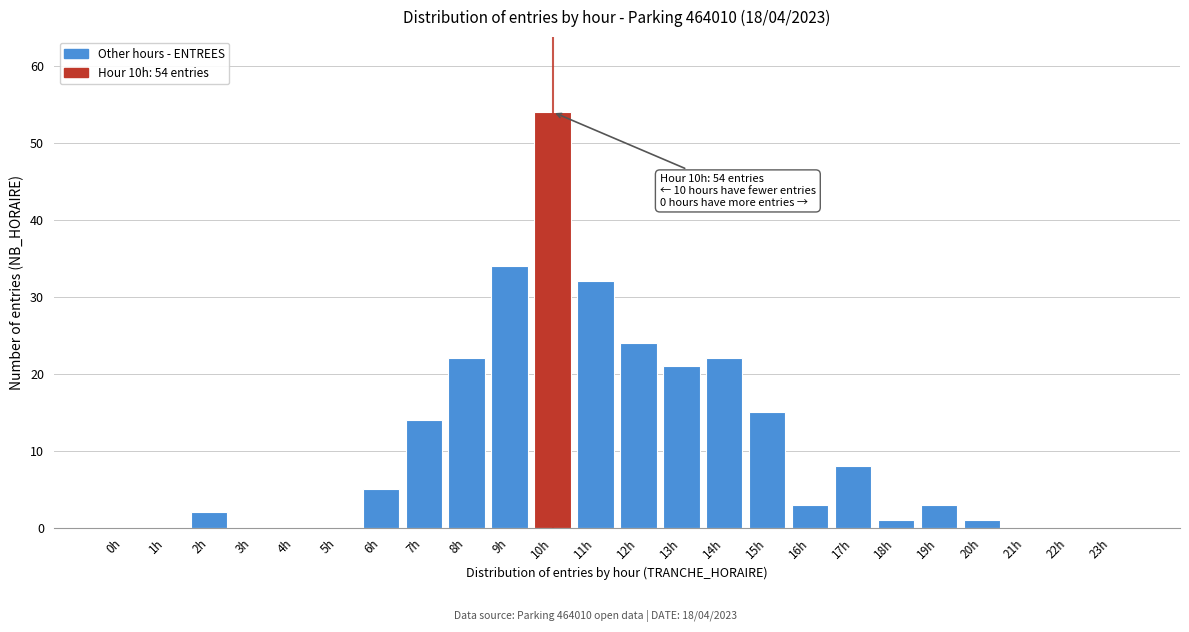

Reading left to right, what are all the values shown in this chart?

0h=0	1h=0	2h=2	3h=0	4h=0	5h=0	6h=5	7h=14	8h=22	9h=34	10h=54	11h=32	12h=24	13h=21	14h=22	15h=15	16h=3	17h=8	18h=1	19h=3	20h=1	21h=0	22h=0	23h=0